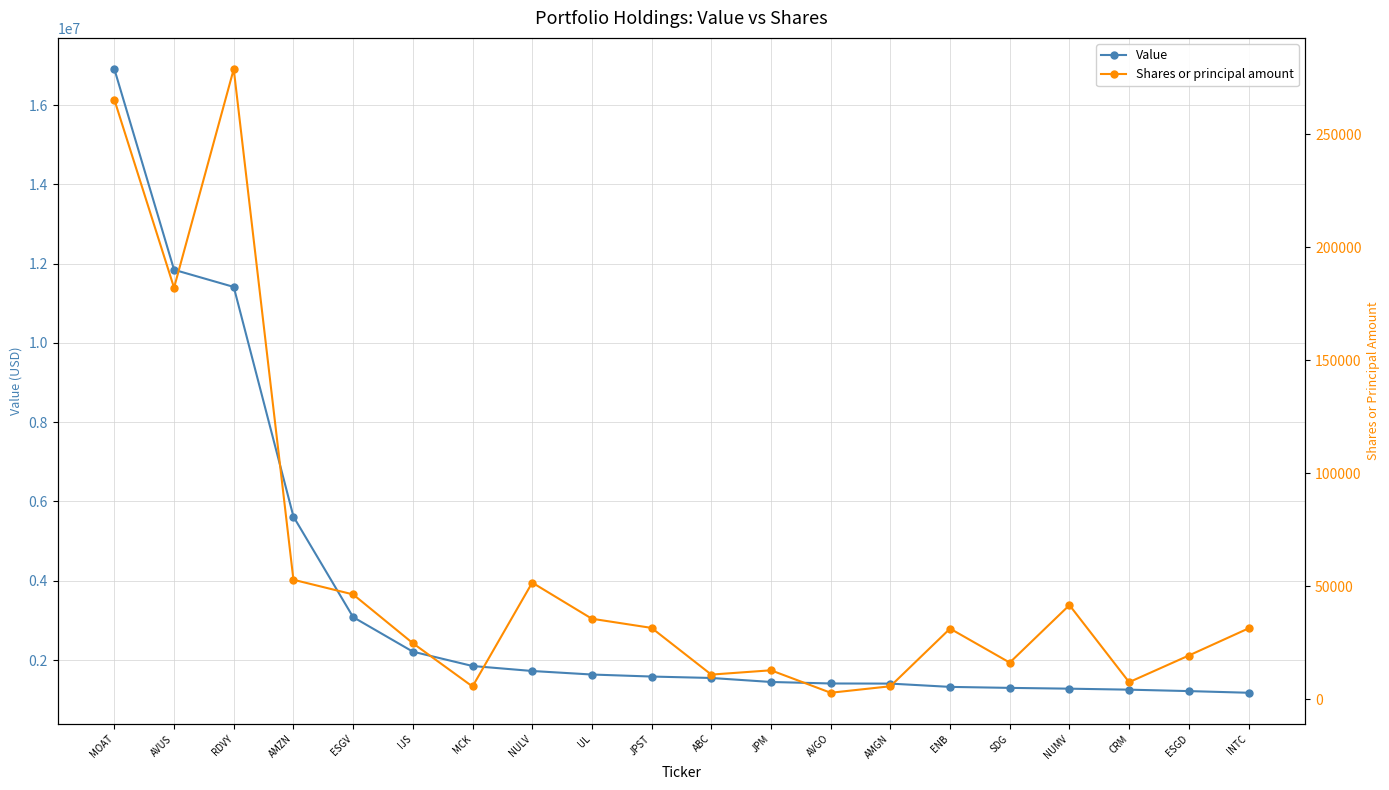

True or false: Shares or principal amount and Value cross at least once.

False